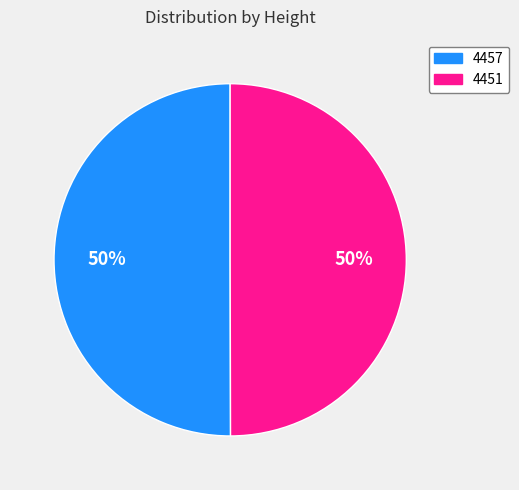

Count the number of slices in the pie.

2